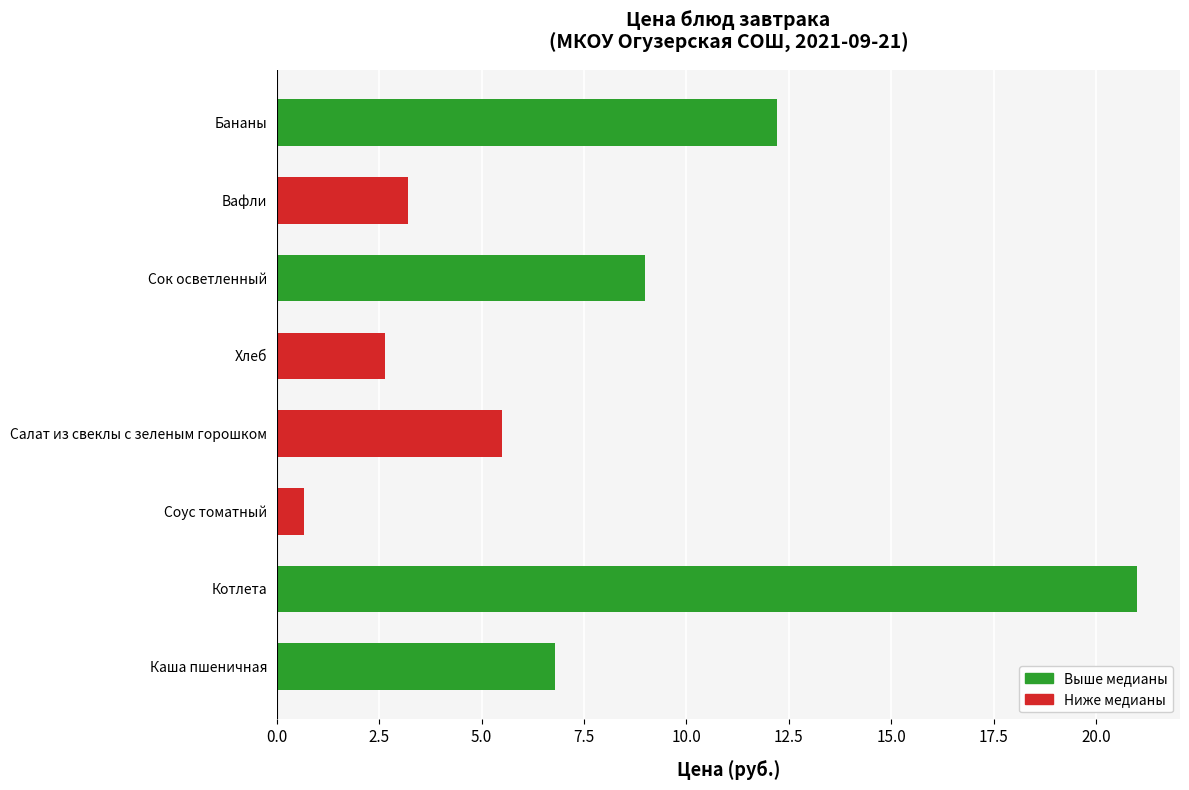

What is the average value?

7.6